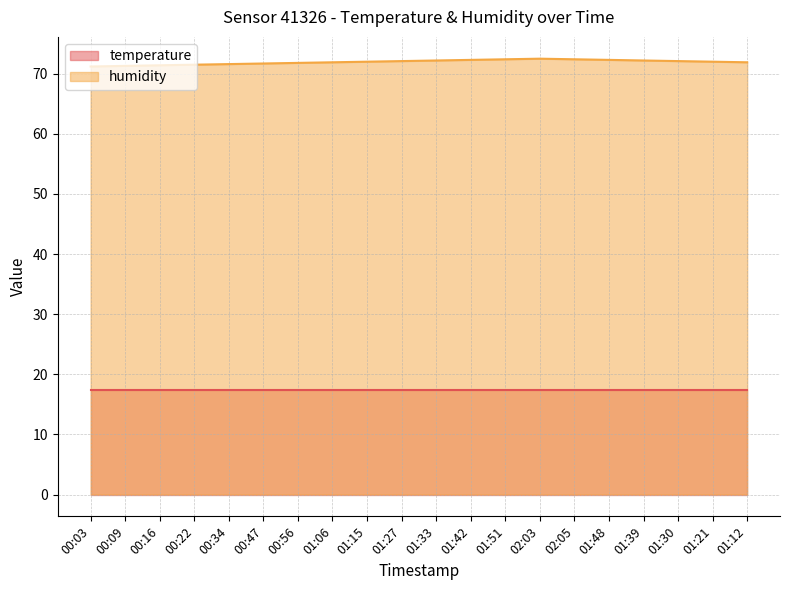

What position from the left is 01:30?

18